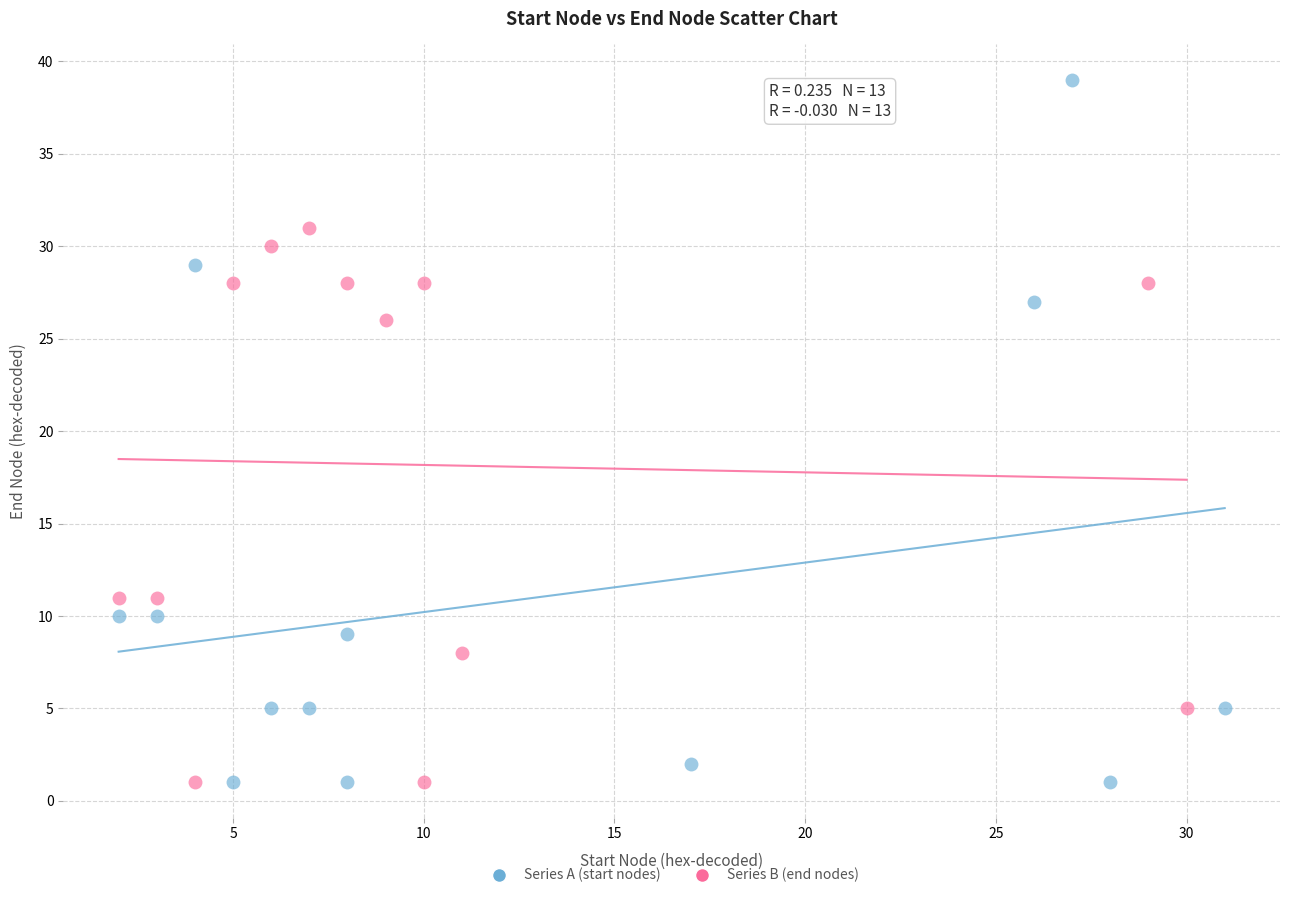

Which series contains the highest Y value?

Series A (start nodes)